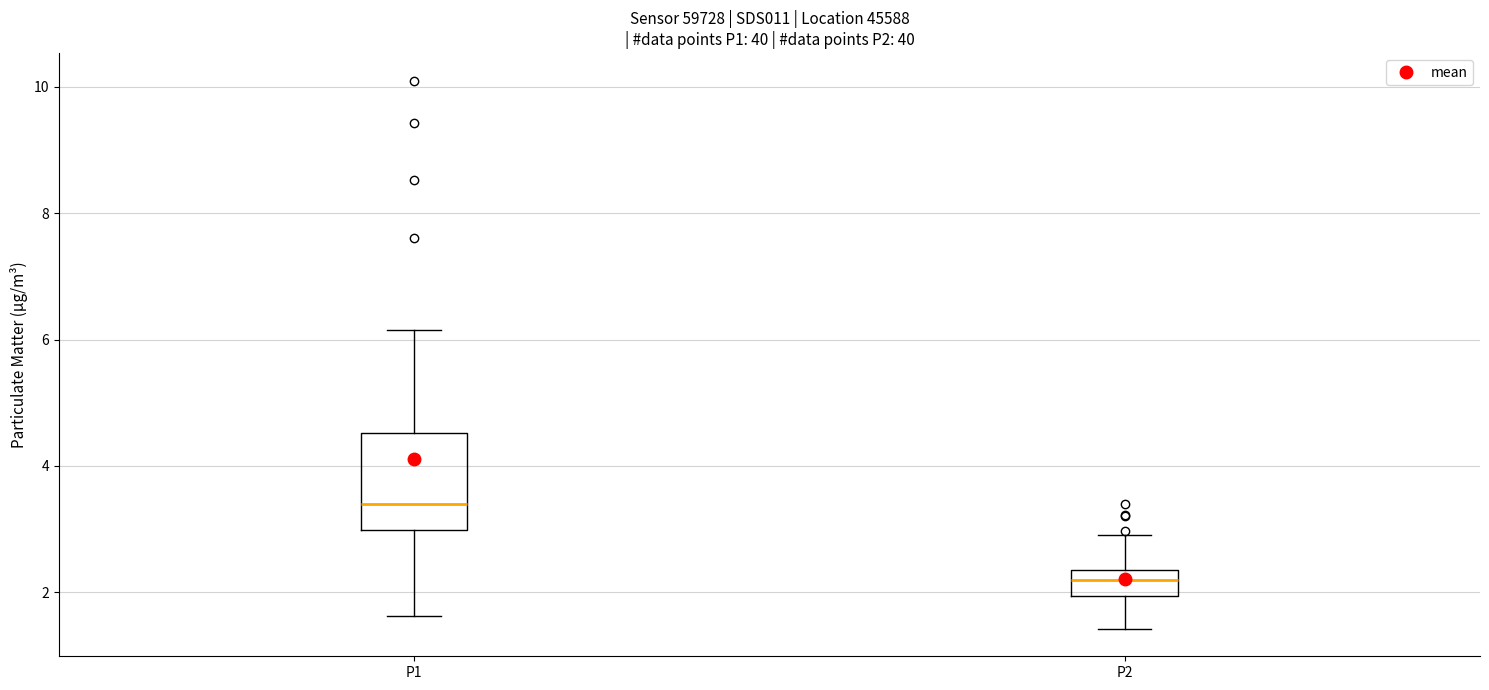

Comparing the boxes themselves (not the whiskers), which one is the tallest?

P1